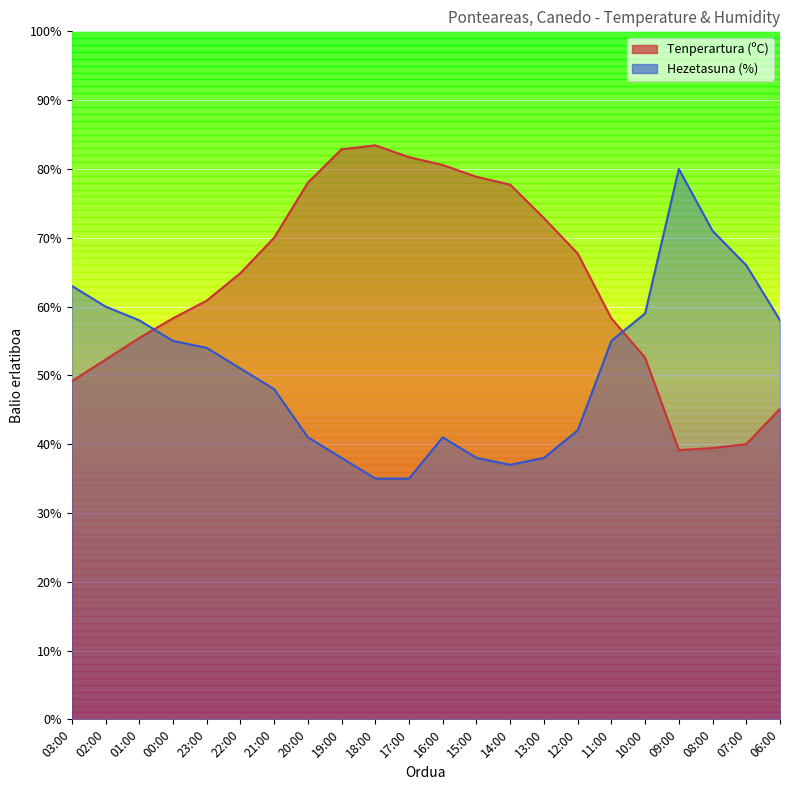

What is the difference between the Tenperartura (ºC) values at 01:00 and 08:00?

16.0